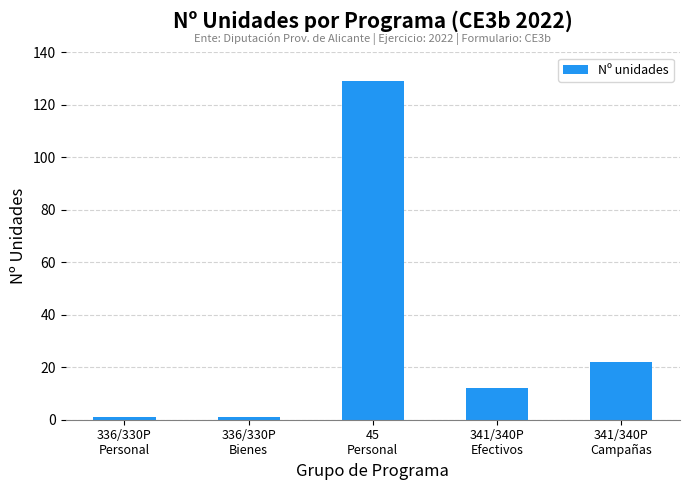

Reading left to right, extract all data points from this chart.

1	1	129	12	22